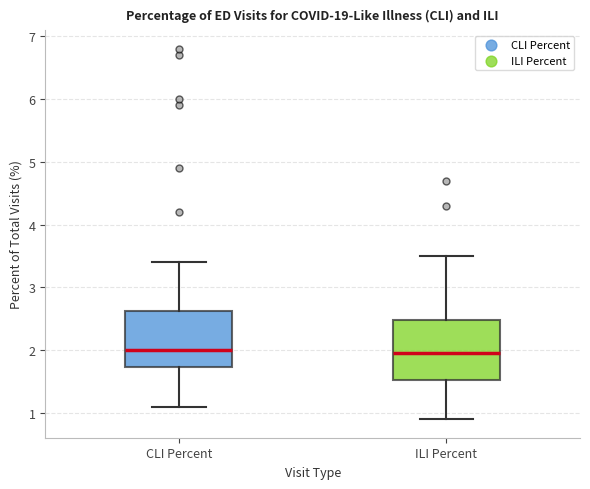

Reading left to right, transcribe this box plot: for each box, give where its median line is, the range the box spans, and where its two whiskers end, as read against the y-axis. The values are not printed on the chart, so give them approximately, as read against the axis.

CLI Percent: median 2.0, box 1.7 to 2.6, whiskers 1.1 to 3.4
ILI Percent: median 2.0, box 1.5 to 2.5, whiskers 0.9 to 3.5